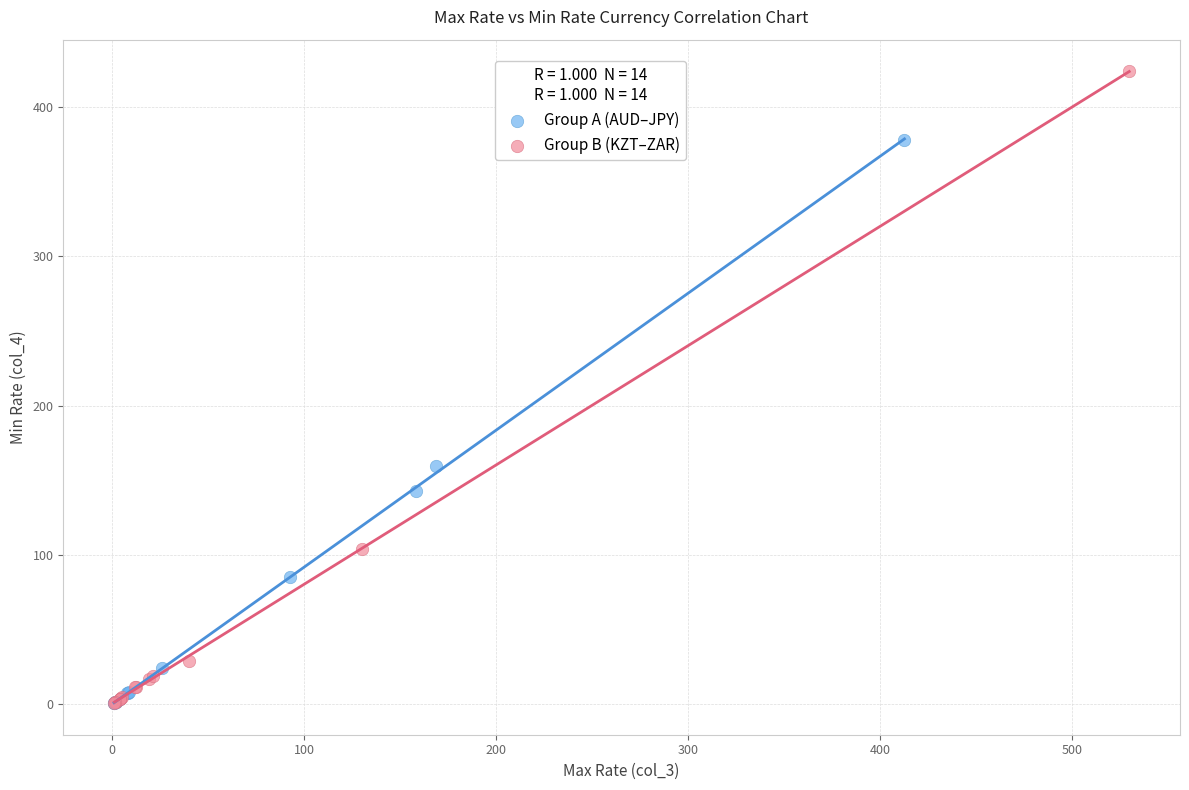

Which series has the widest spread of Y values?

Group B (KZT–ZAR)